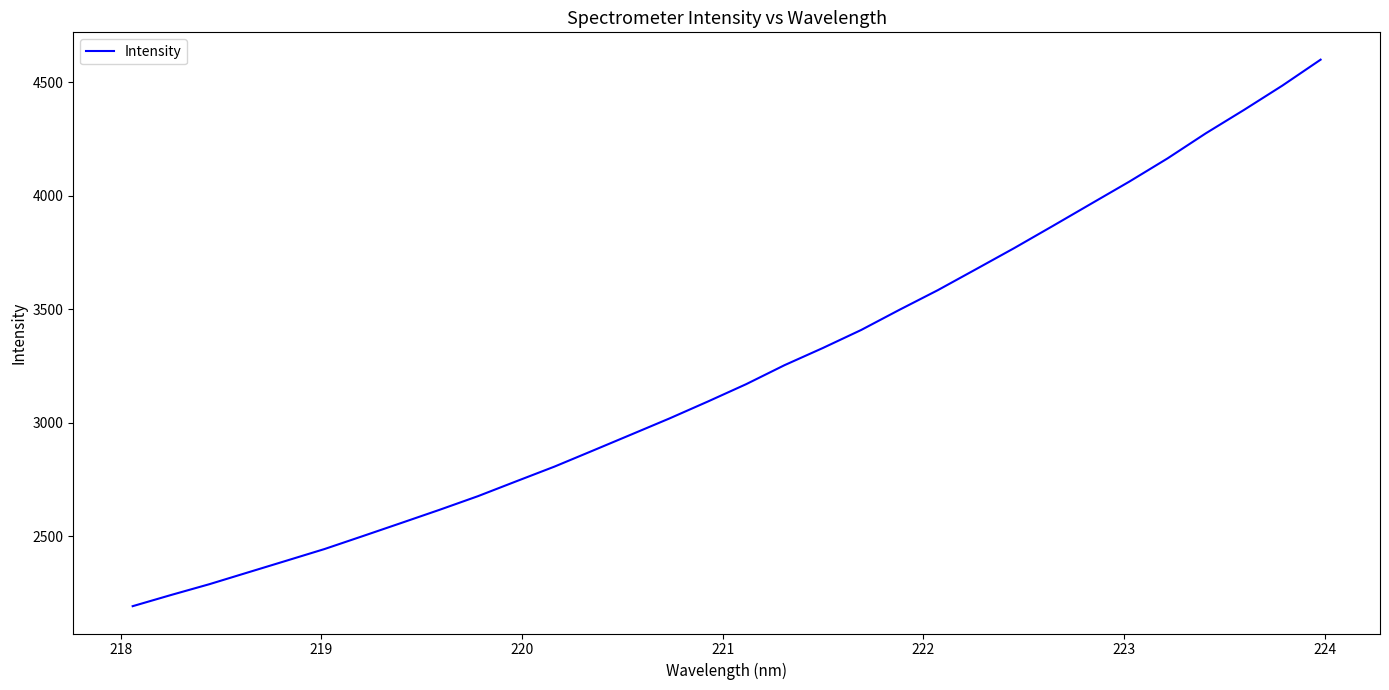

Does the chart have visible grid lines?

No